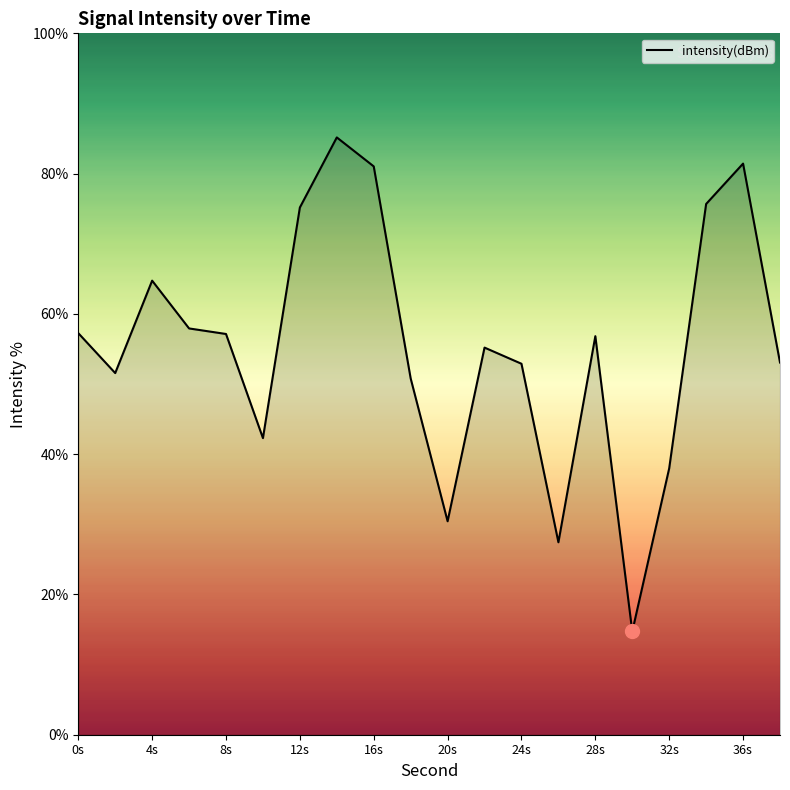

How many lines are shown in the chart?

1